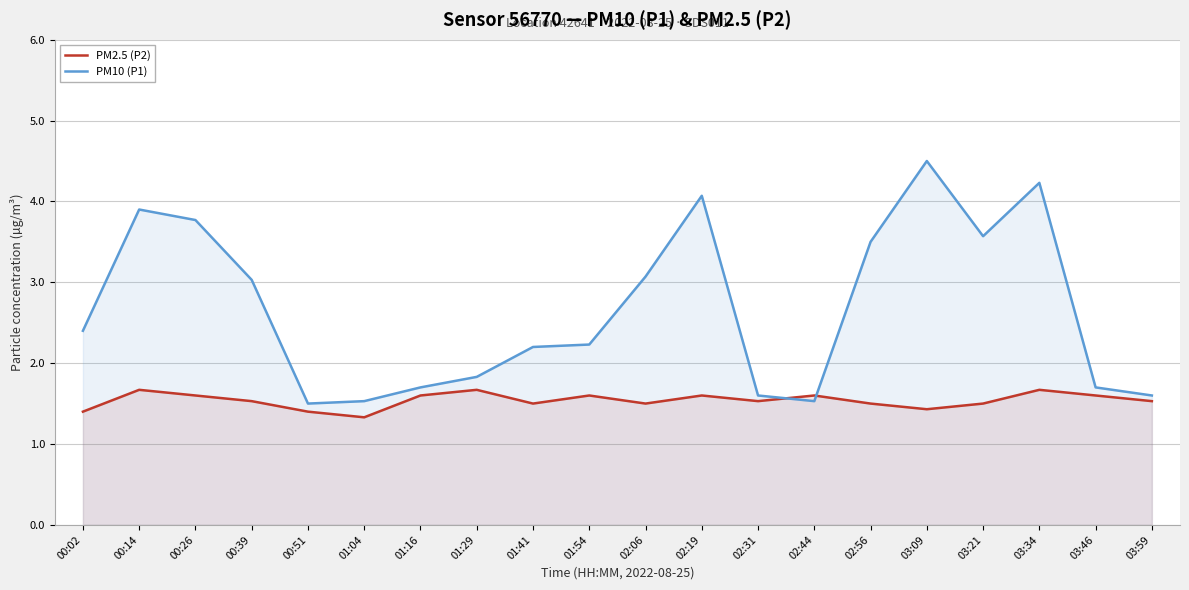

What is the difference between the highest and lowest values at 00:14?

2.2